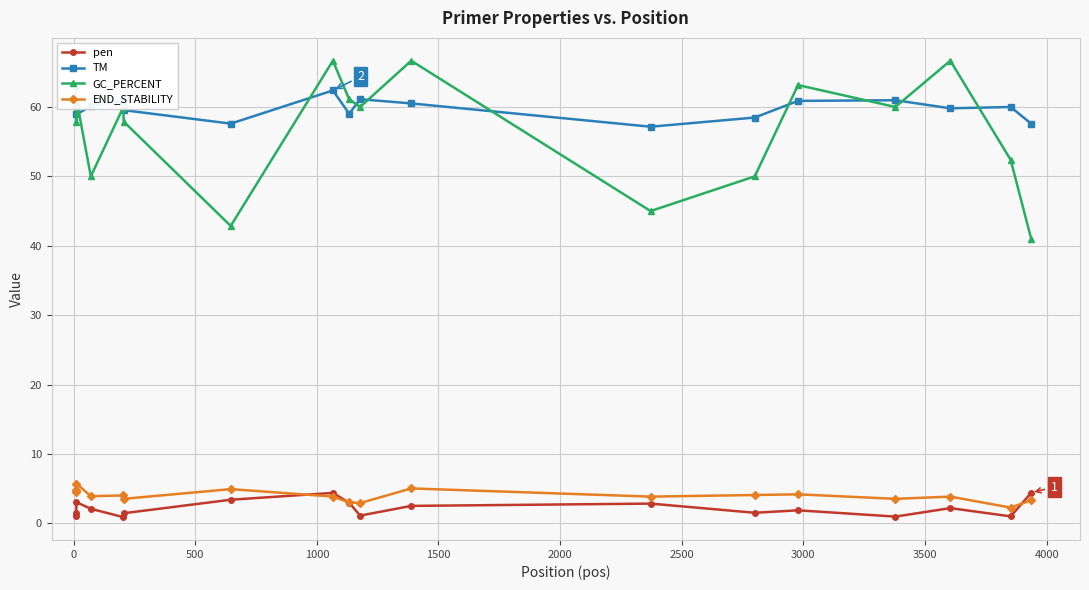

What is the lowest value of the GC_PERCENT series?

40.9